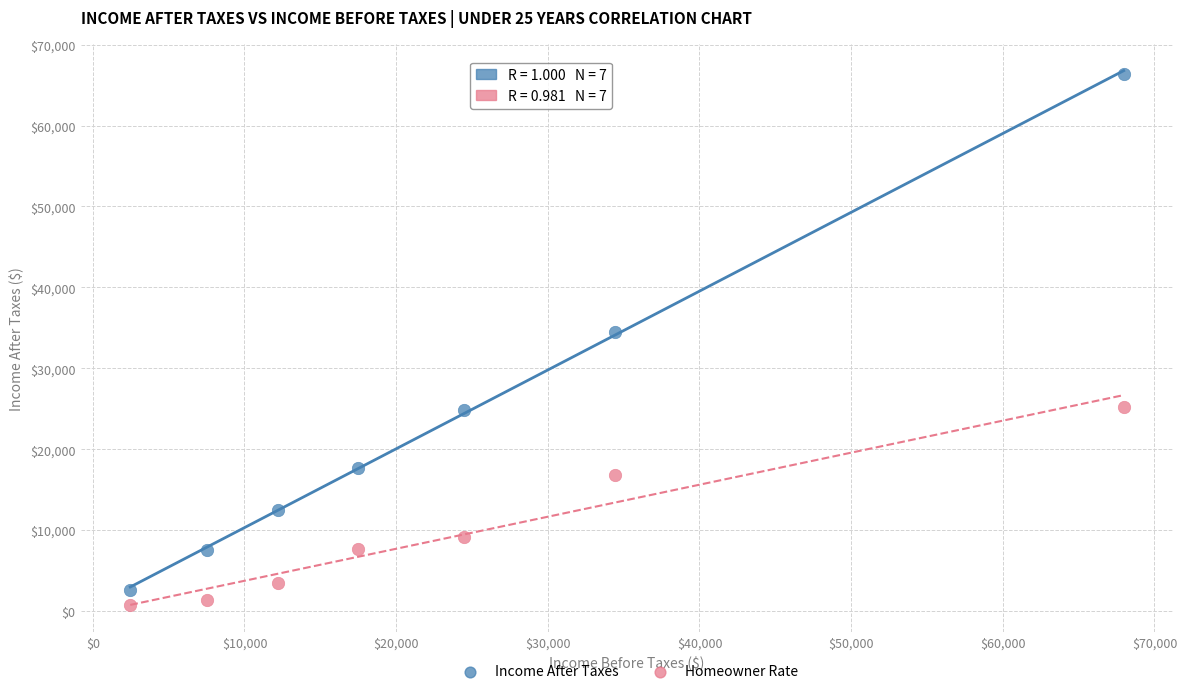

Across all series, what Y value is closest to 33562?

34490